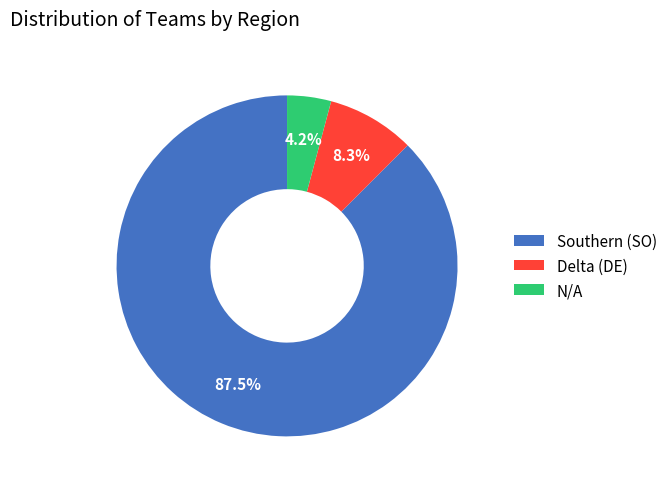

How much of the chart is everything except Southern (SO)?

12.5%